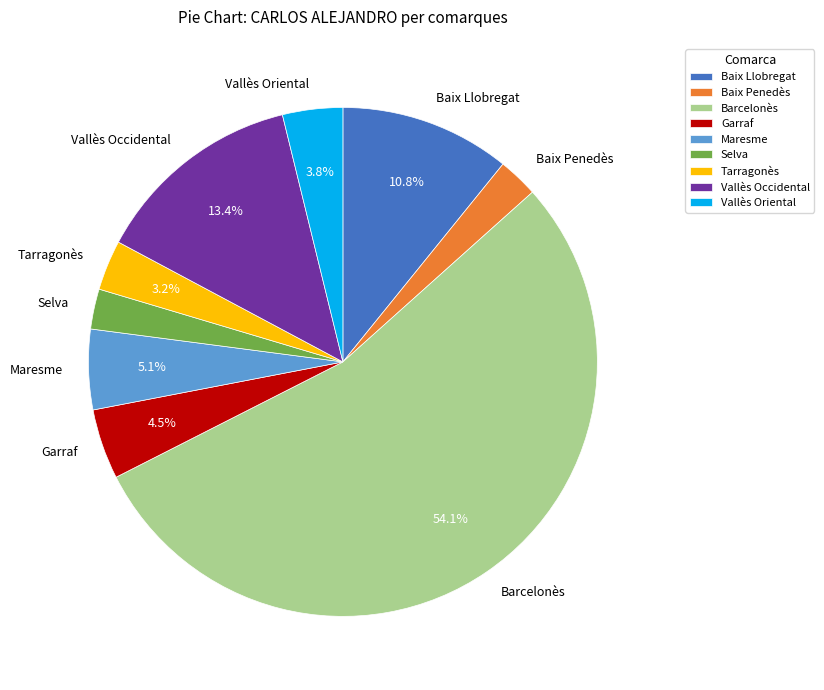

To the nearest percent, what is the difference between the largest and smallest slice percentages?

52%